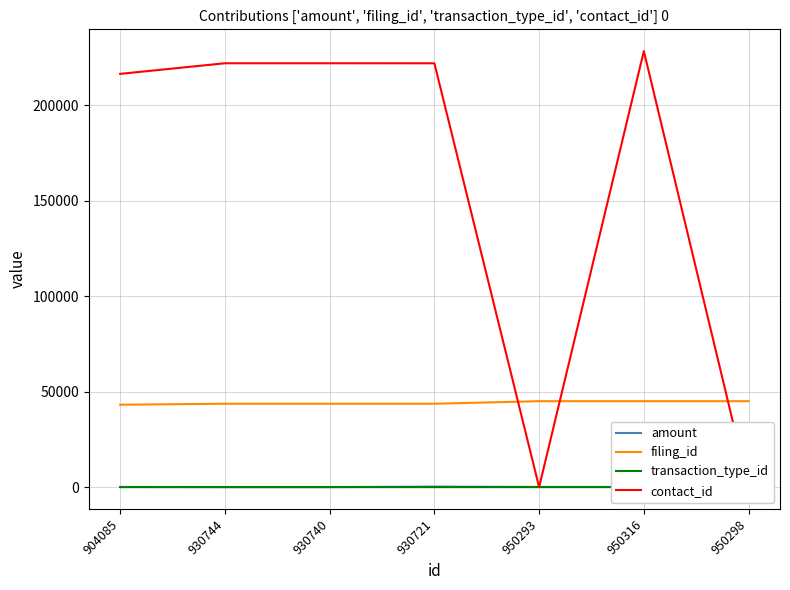

Reading right to left, transcribe all the data shown in this chart.

amount: 5	100	100	250	20	20	80
filing_id: 44986	44986	44986	43654	43654	43654	43141
transaction_type_id: 3	1	3	1	1	1	1
contact_id: 0	228239	0	221870	221887	221889	216338